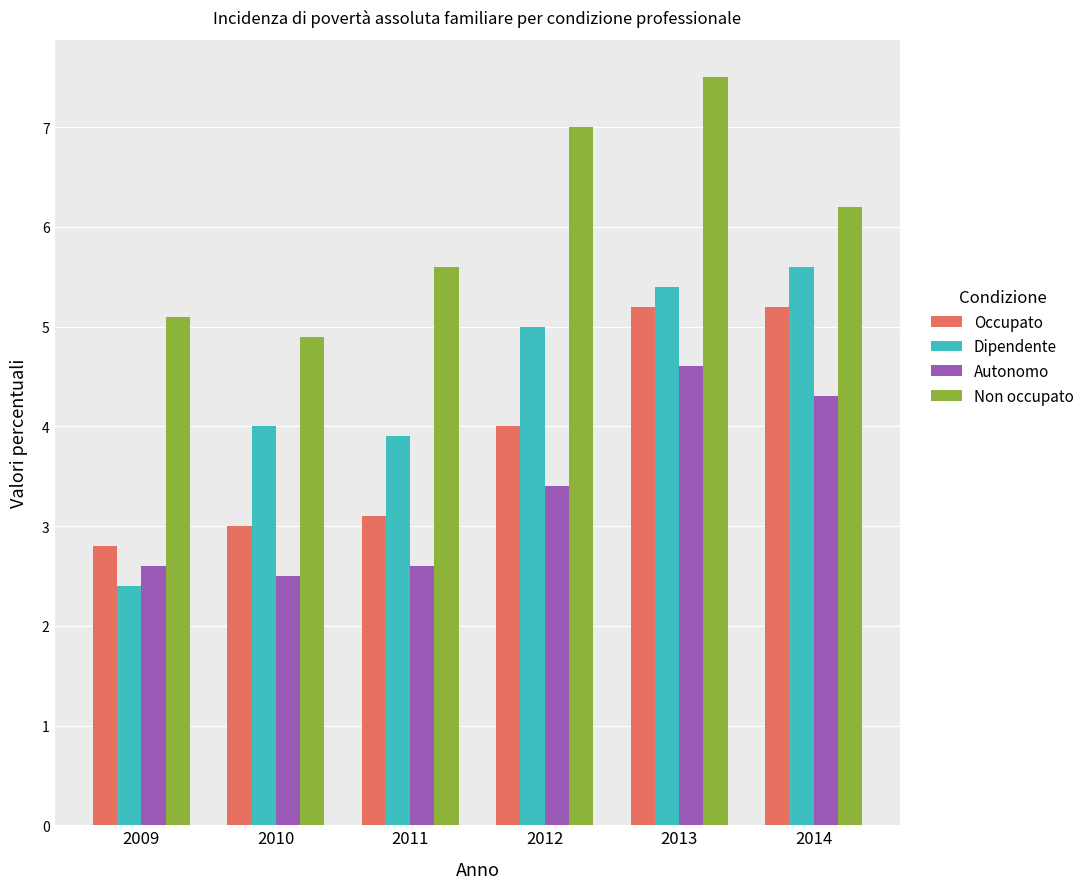

True or false: Dipendente has a value of 2.4 at 2009.

True